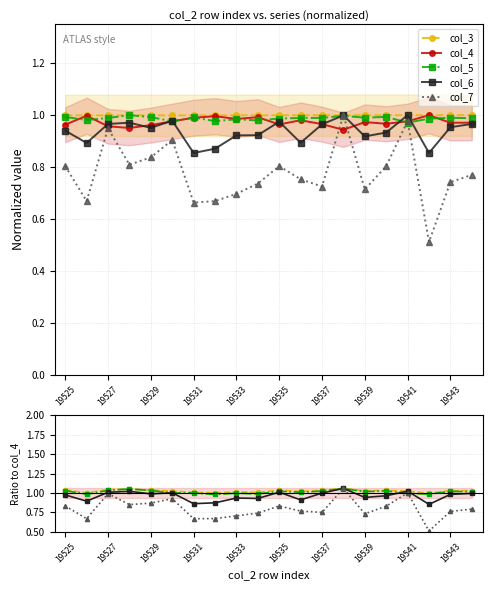

Is this an area chart (filled region under the line)?

No